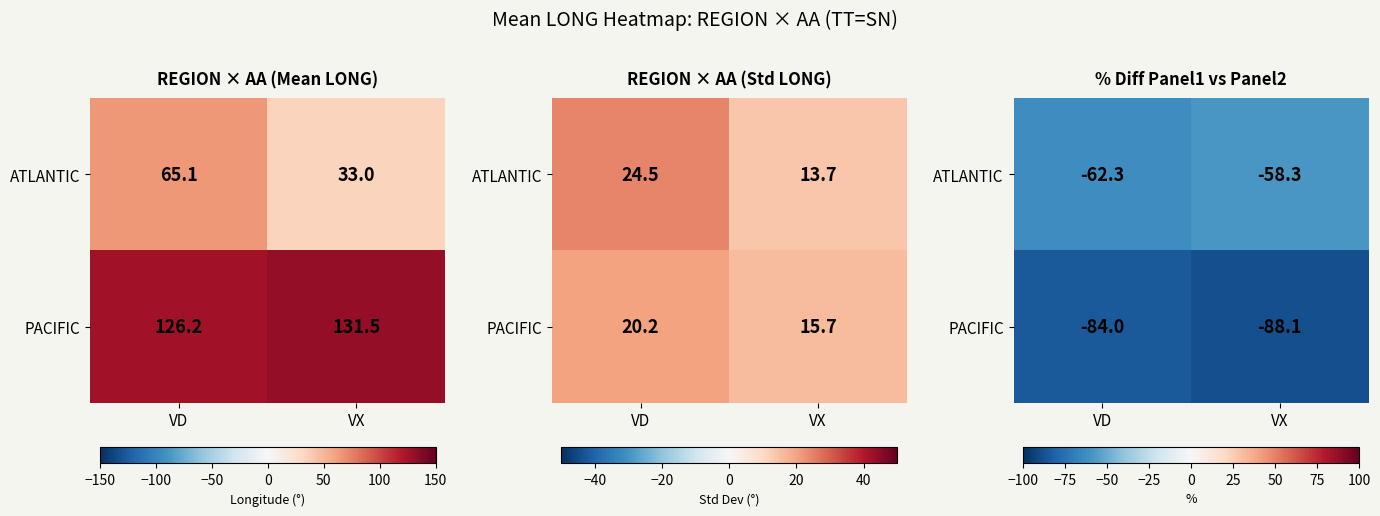

What is the smallest value displayed?

-88.1